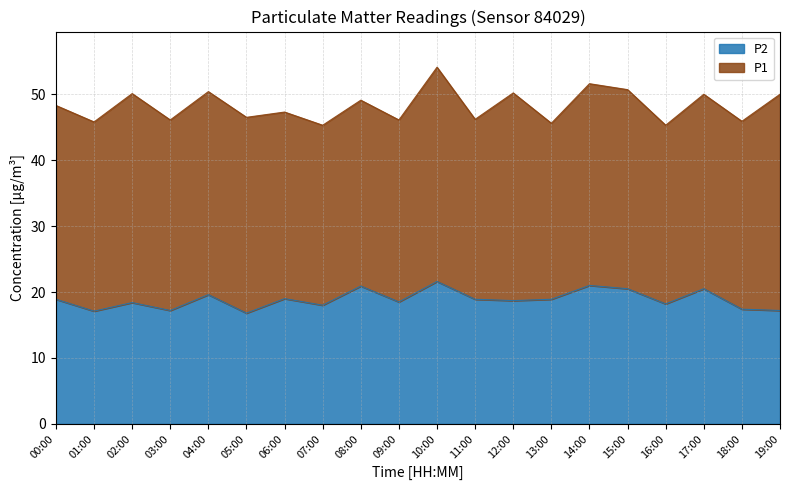

What value does the data have at 14:00?

21.0